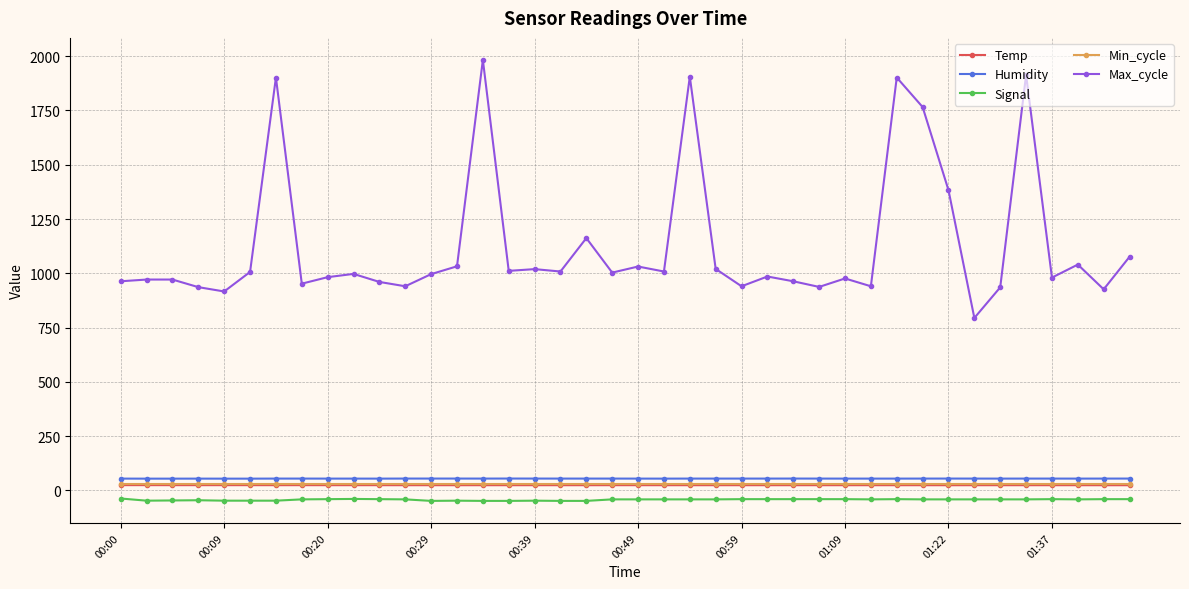

How many lines are shown in the chart?

5